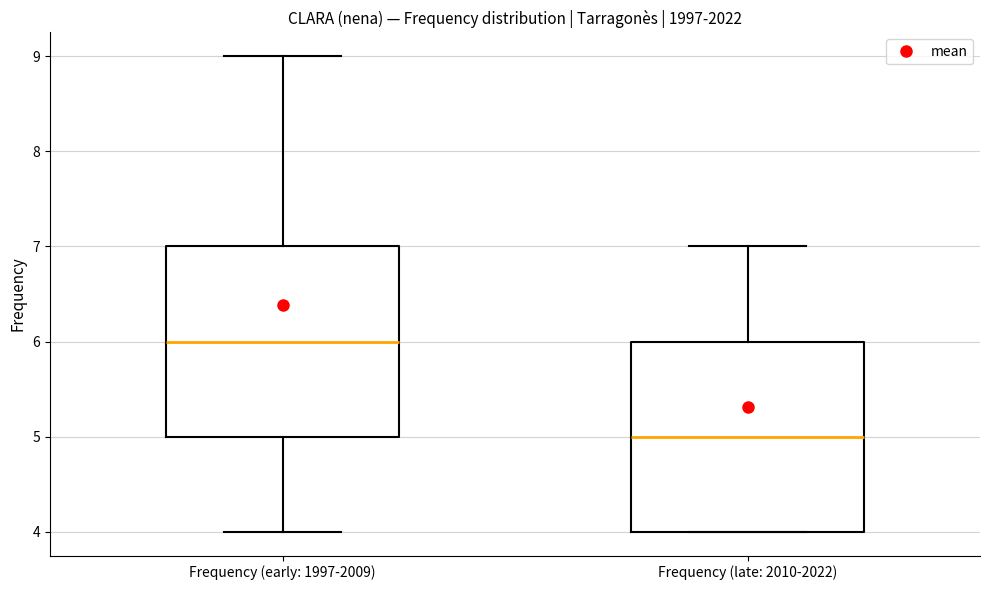

Where is the upper edge of the box for Frequency (early: 1997-2009) on the y-axis? The values are not printed on the chart, so give them approximately, as read against the axis.

7